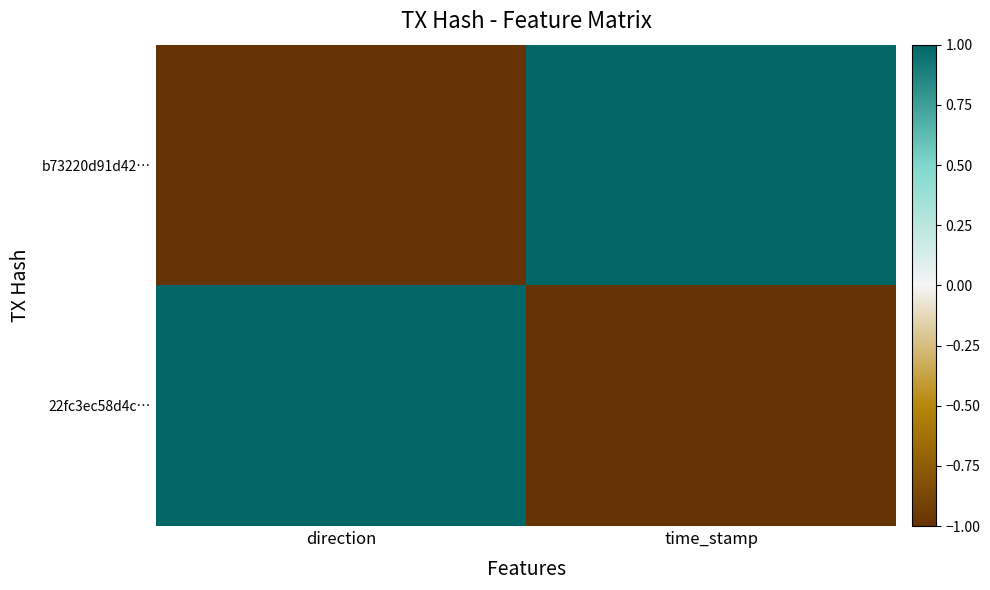

At direction, list the series in order from largest to smallest.

22fc3ec58d4c…, b73220d91d42…